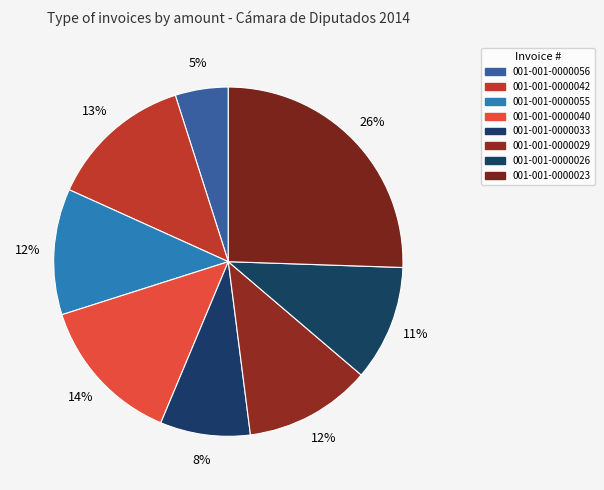

How many segments does this pie chart have?

8